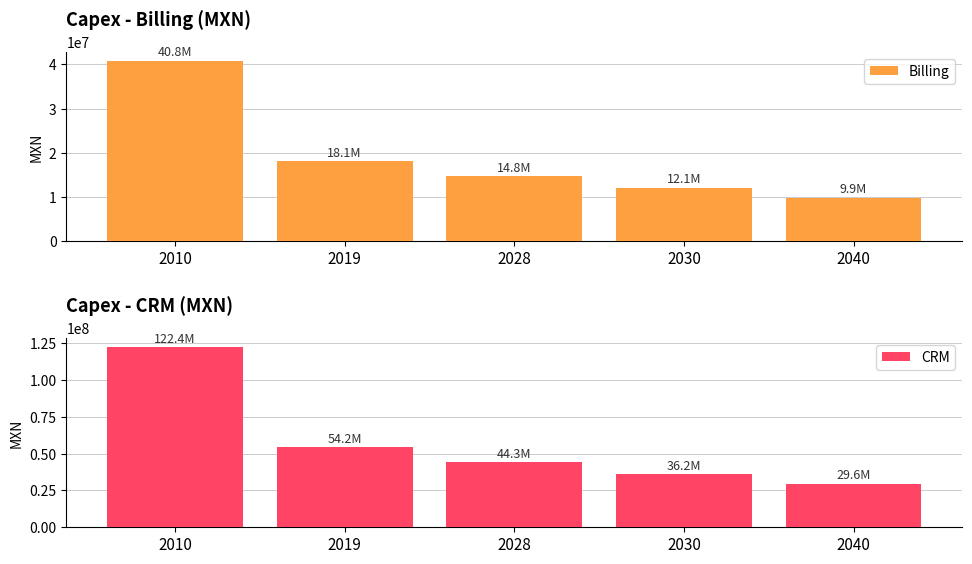

What is the difference between the CRM values at 2028 and 2040?

14729668.9